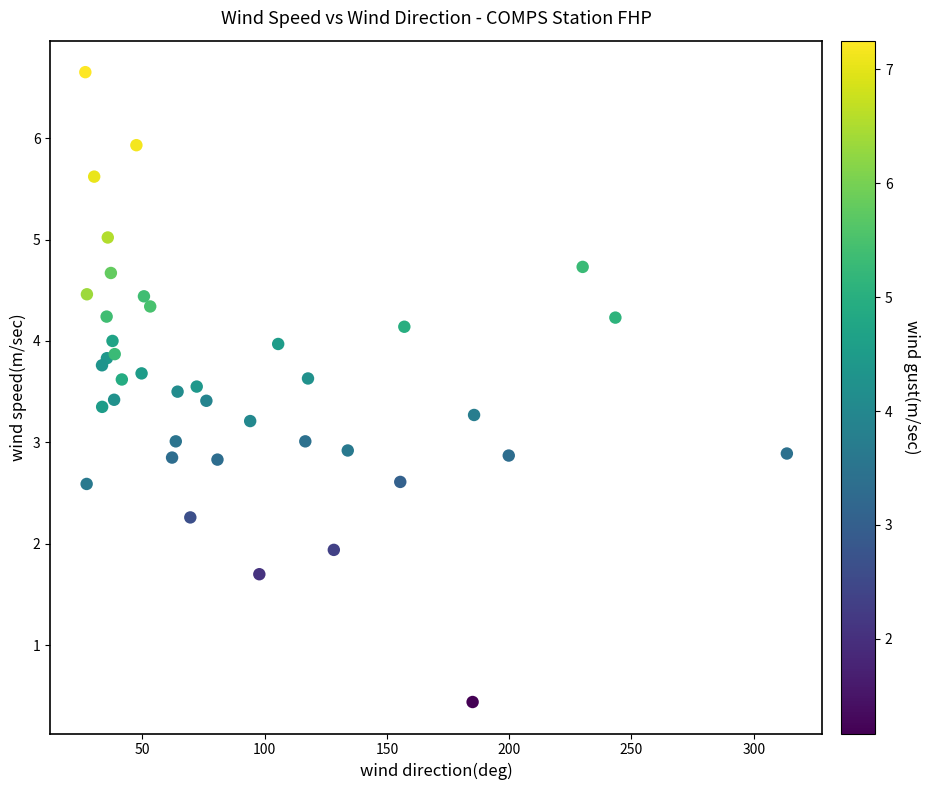

What is the range of X values (max minus min)?

286.9